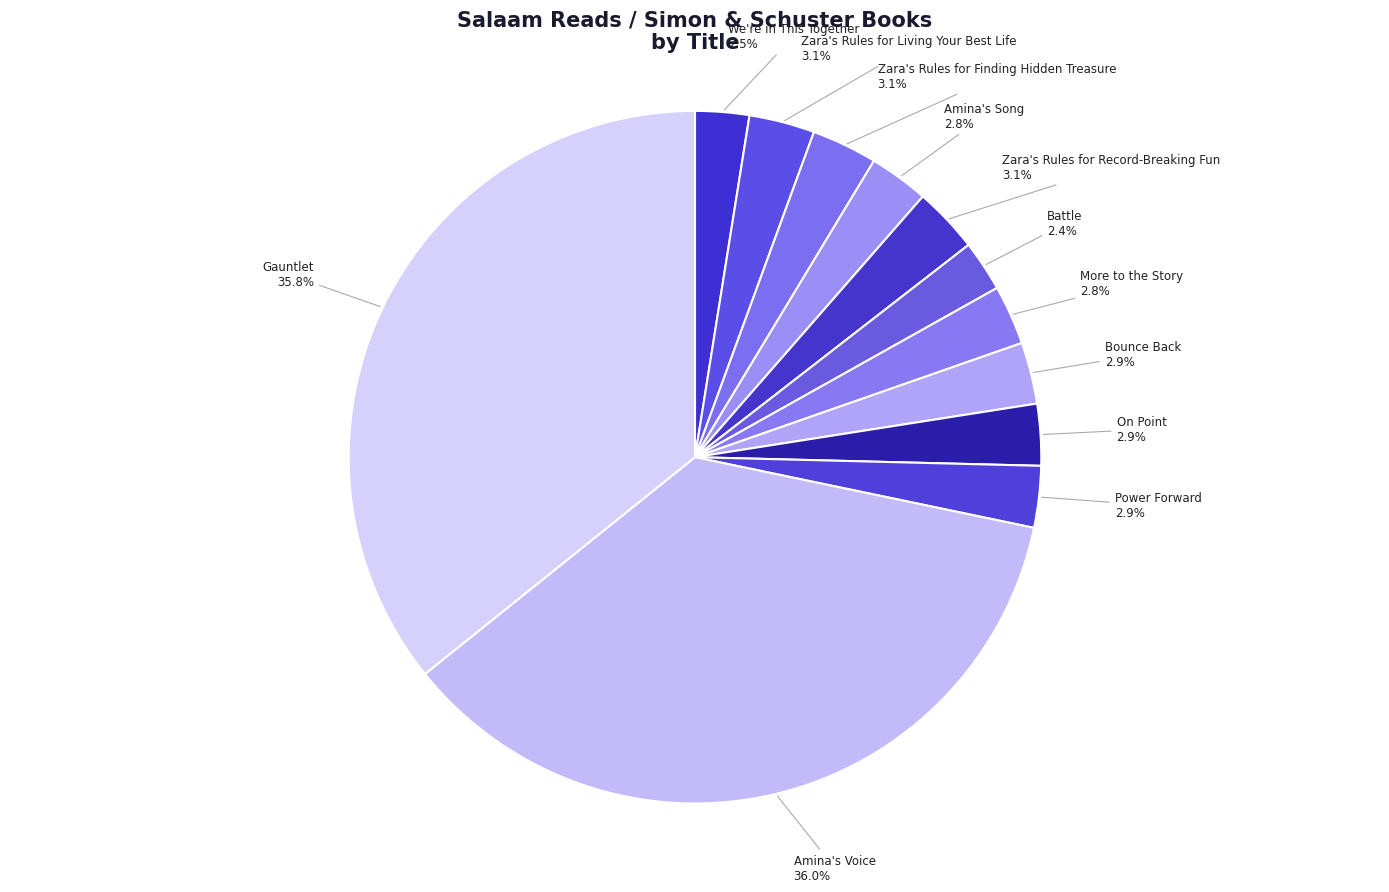

To the nearest percent, what percentage of the pie is Amina's Voice?

36%